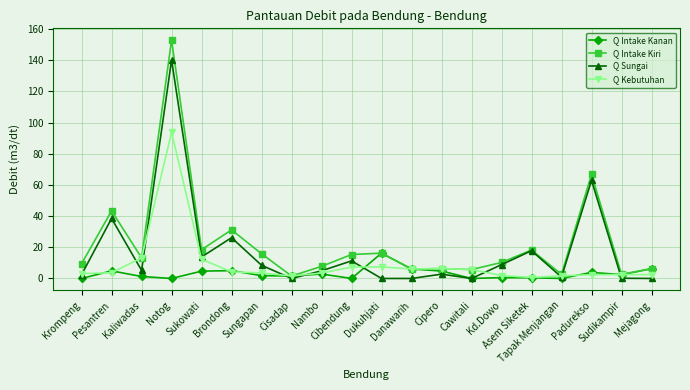

What is the sum of all Q Sungai values?

344.4